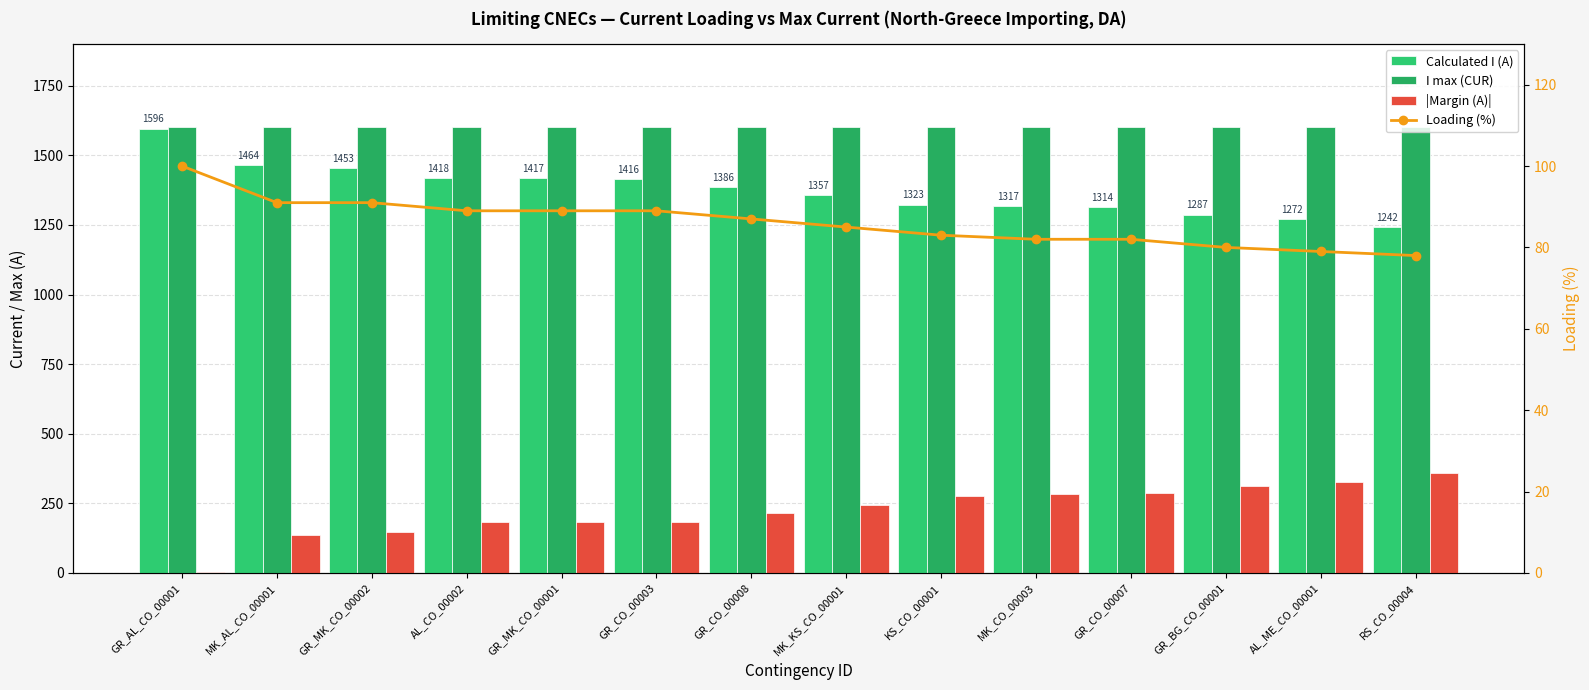

Reading left to right, list all the values displayed in this chart.

Calculated I (A): 1596	1464	1453	1418	1417	1416	1386	1357	1323	1317	1314	1287	1272	1242
I max (CUR): 1600	1600	1600	1600	1600	1600	1600	1600	1600	1600	1600	1600	1600	1600
|Margin (A)|: 4	136	147	182	183	184	214	243	277	283	286	313	328	358
Loading (%): 100	91	91	89	89	89	87	85	83	82	82	80	79	78